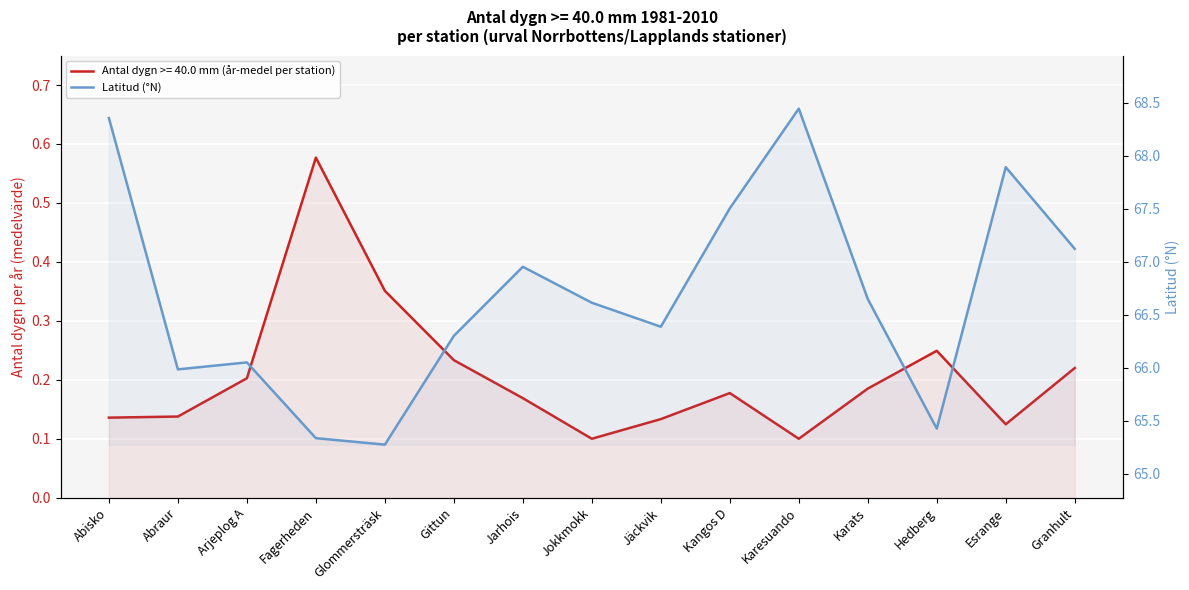

The value at Gittun is 66.3. True or false?

True